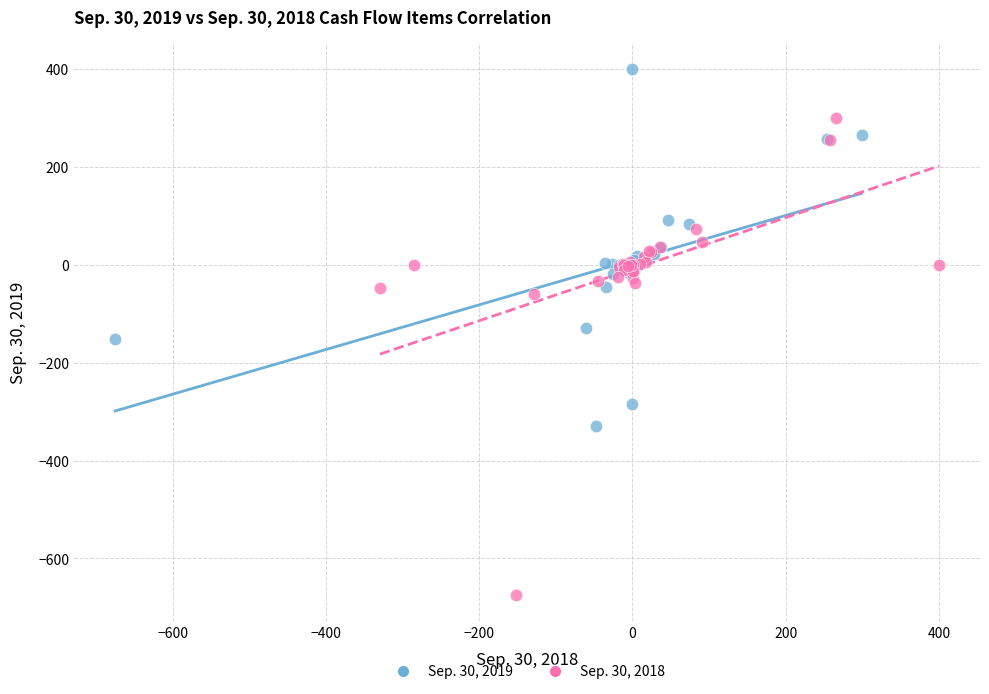

Which series contains the highest Y value?

Sep. 30, 2019